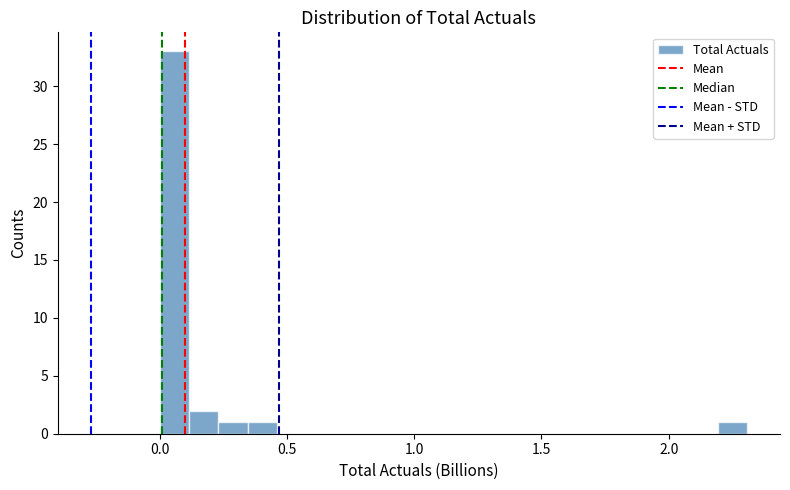

Read against the x-axis, roughly where is the centre of the tallest bar?

0.05